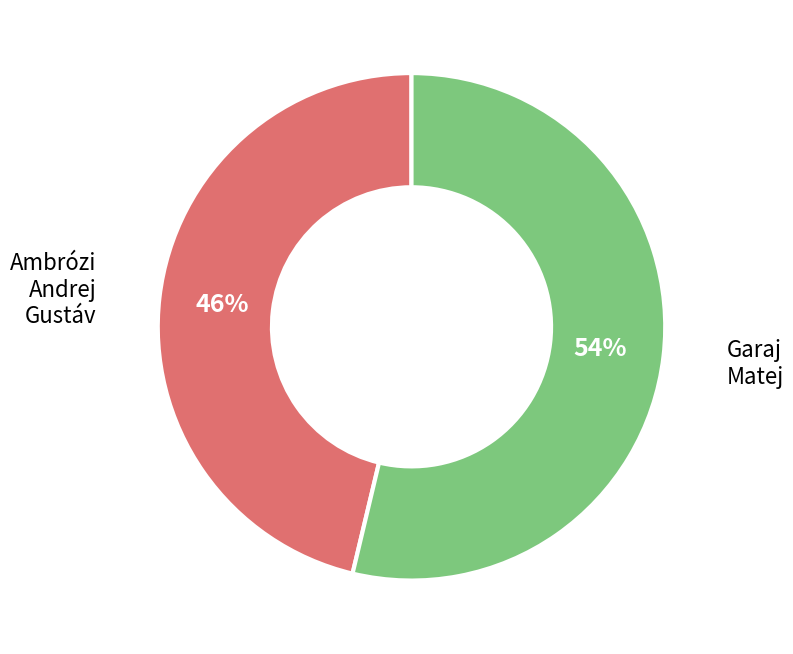

Count the number of slices in the pie.

2